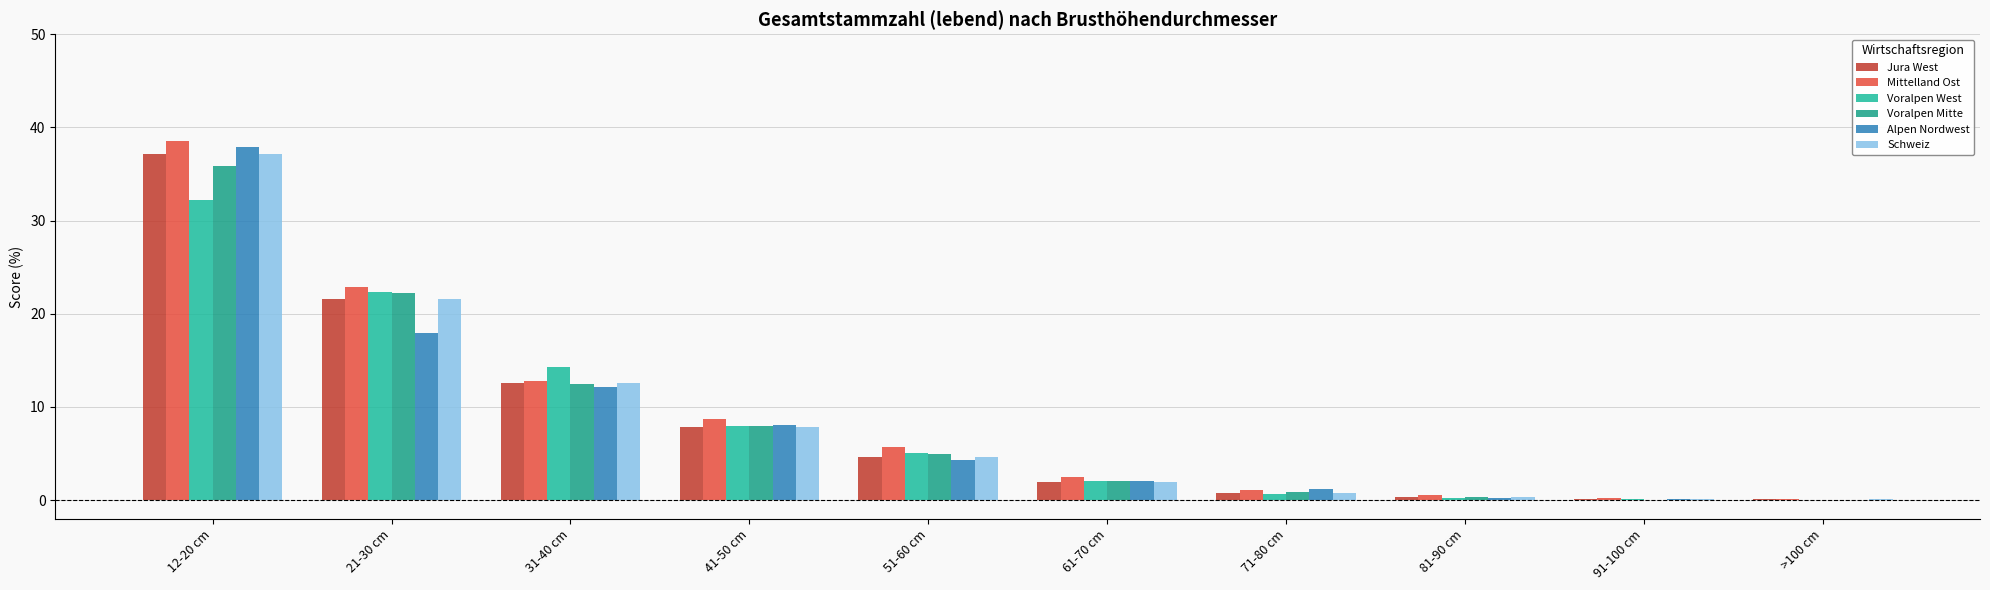

How many groups of bars are there?

10